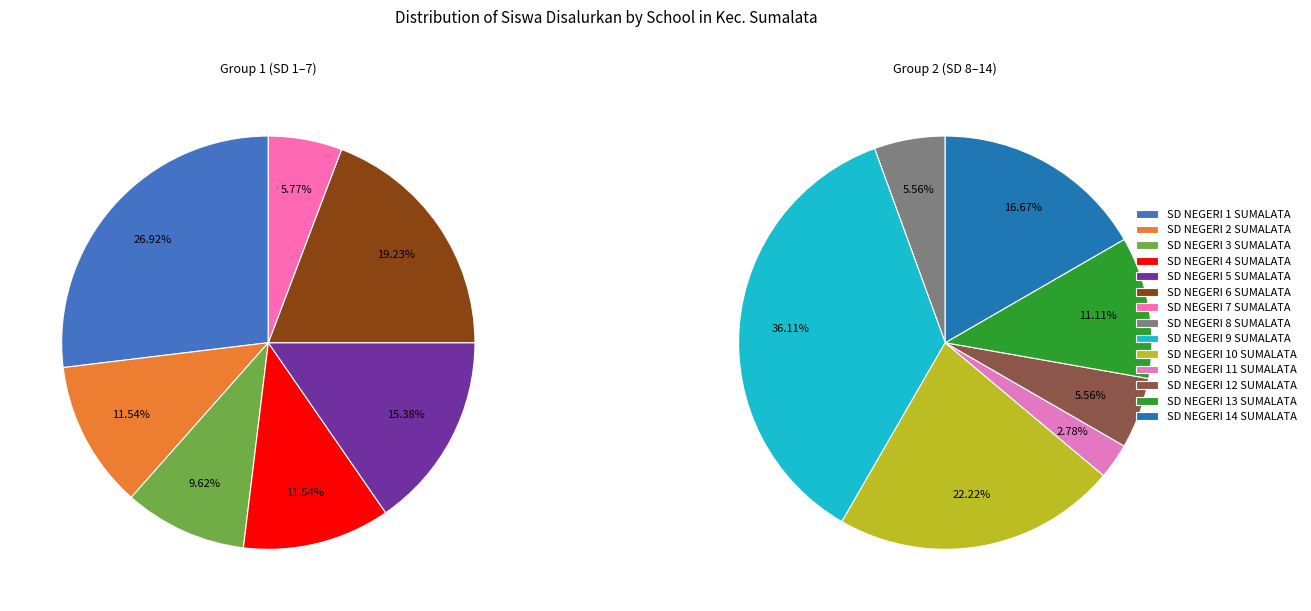

Is it true that SD NEGERI 3 SUMALATA is 1% of the pie?

False